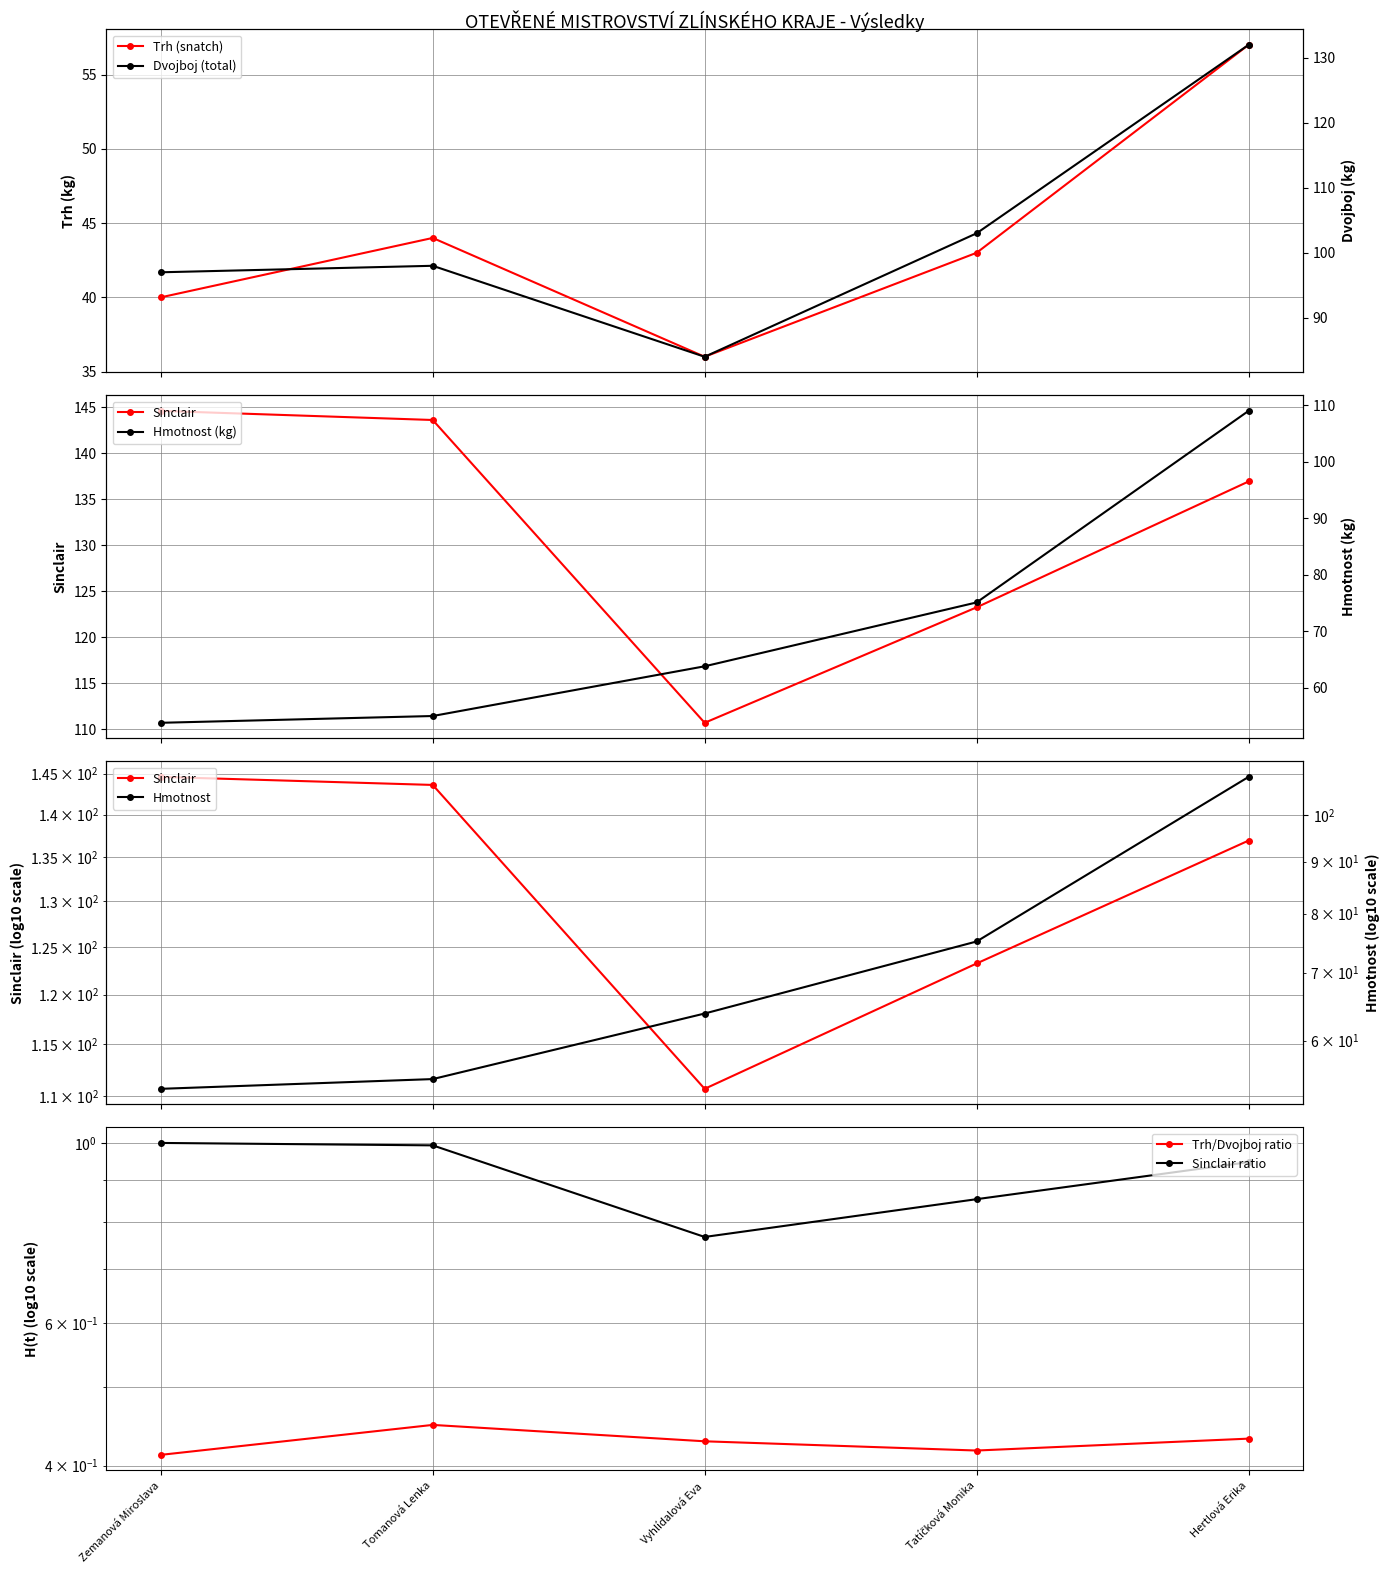

List the series in order of their overall mean, lowest first.

Trh, Hmotnost, Dvojboj, Sinclair